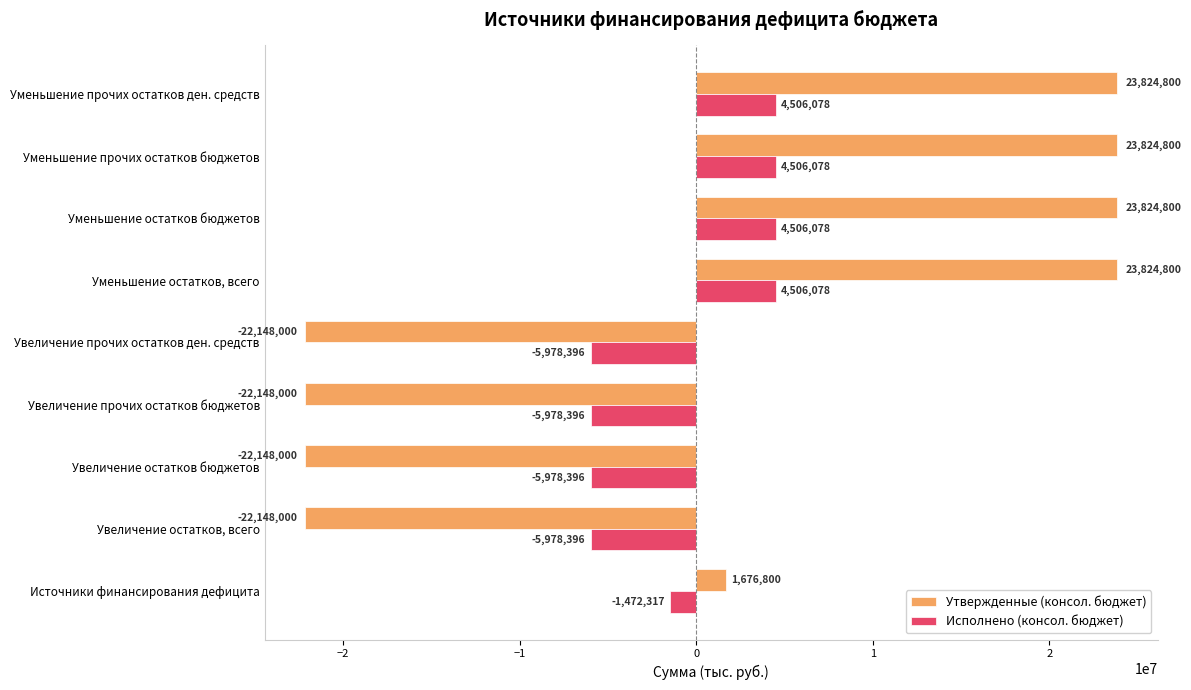

Is the value of Исполнено (консол. бюджет) at Увеличение прочих остатков ден. средств greater than the value of Утвержденные (консол. бюджет) at Уменьшение прочих остатков ден. средств?

No